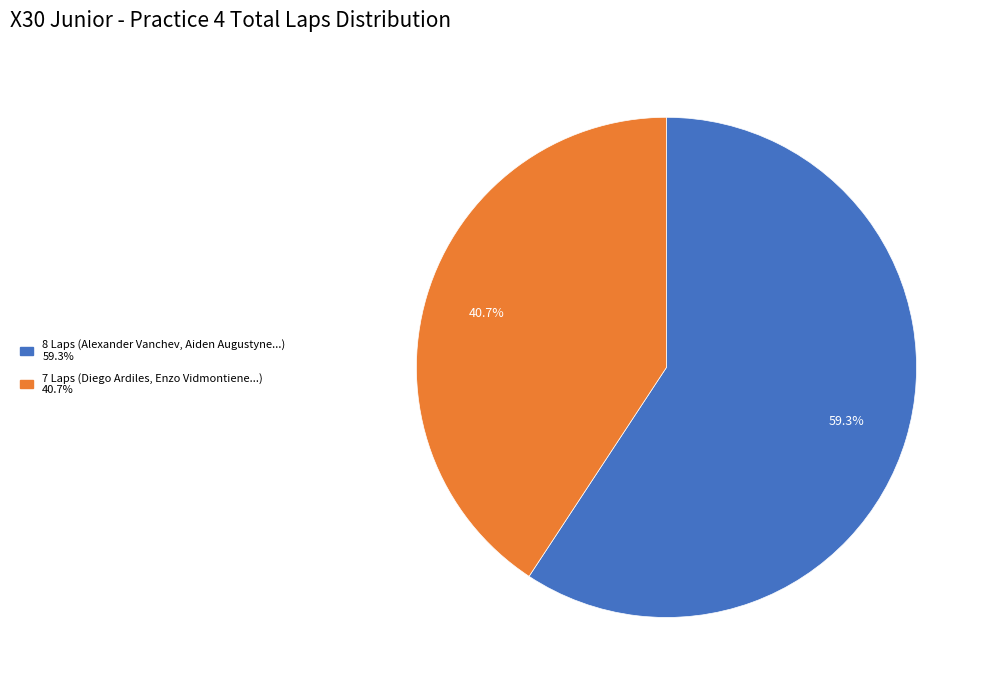

To the nearest percent, what is the average slice percentage?

50%